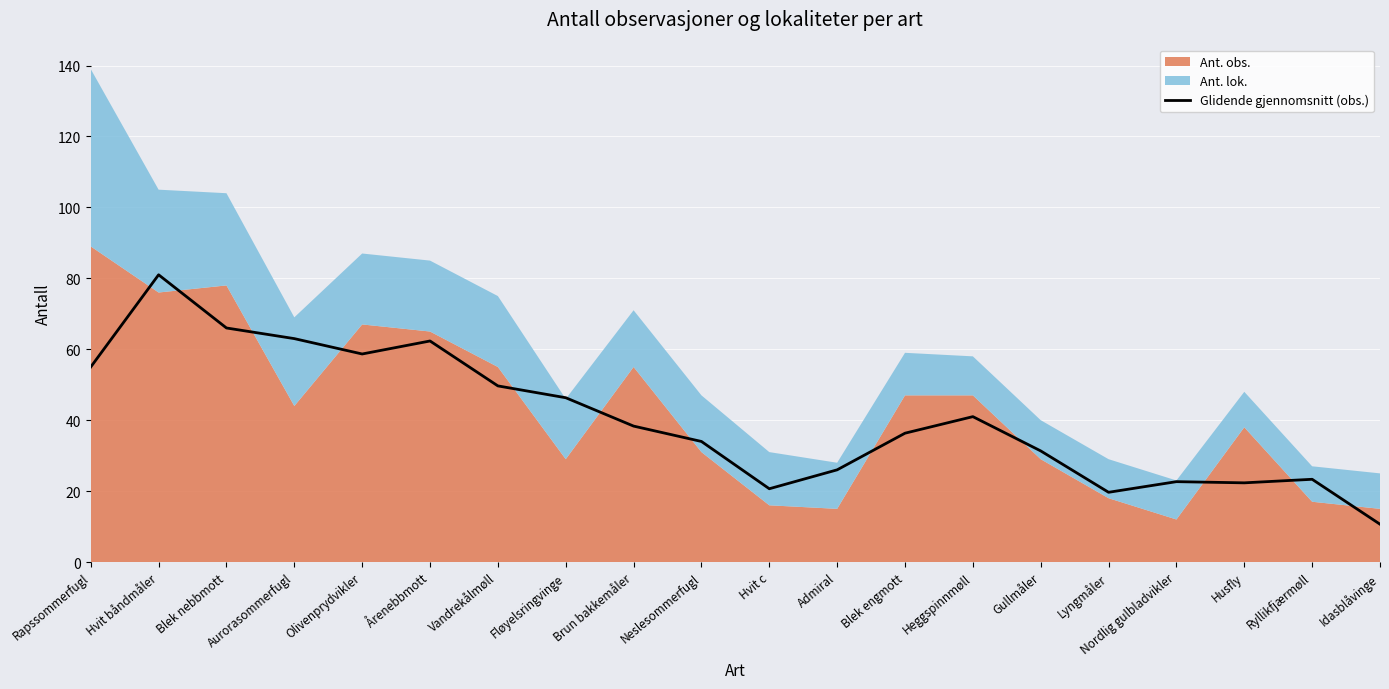

True or false: the data has more than 0 interior local peaks.

True